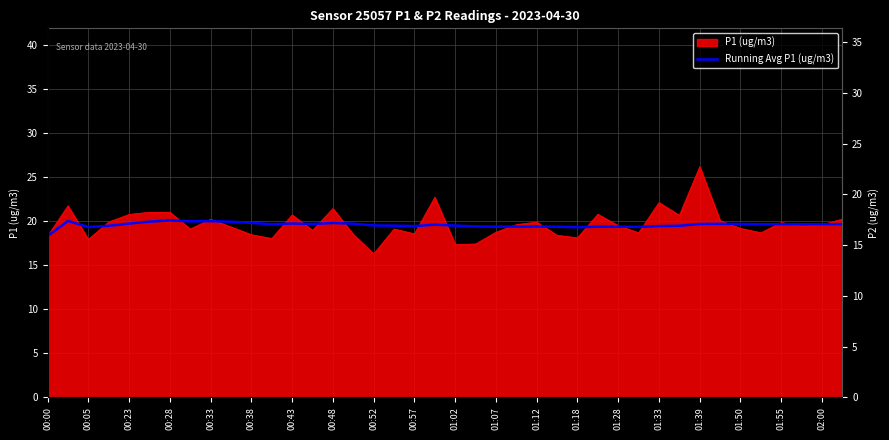

How many points are higher than both their immediate neighbors (excluding endpoints)?

10